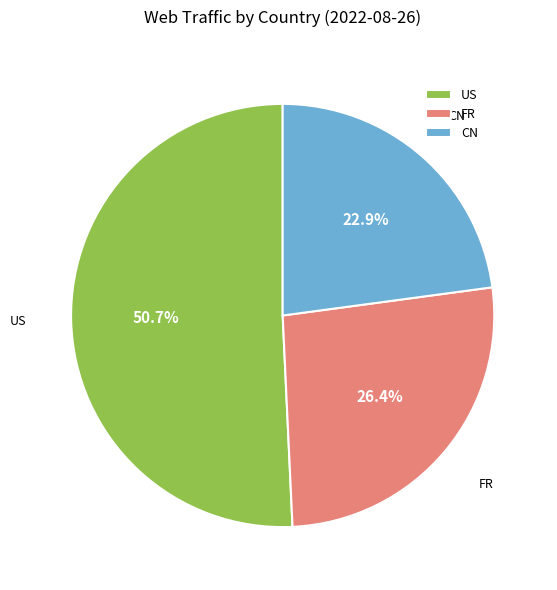

Rank the categories by value from highest to lowest.

US, FR, CN